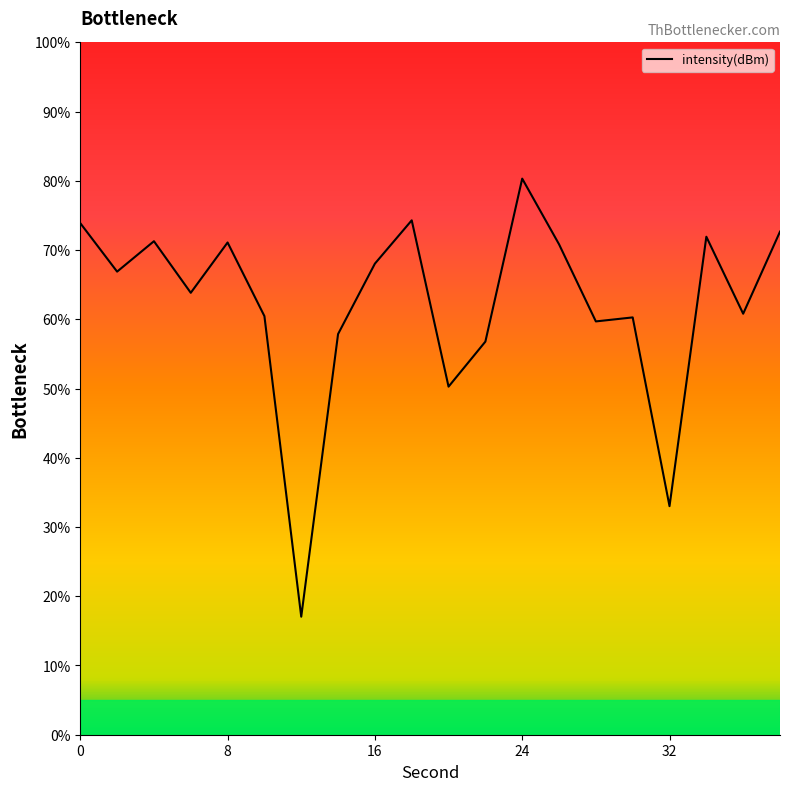

Does the chart display data point markers on the line(s)?

No